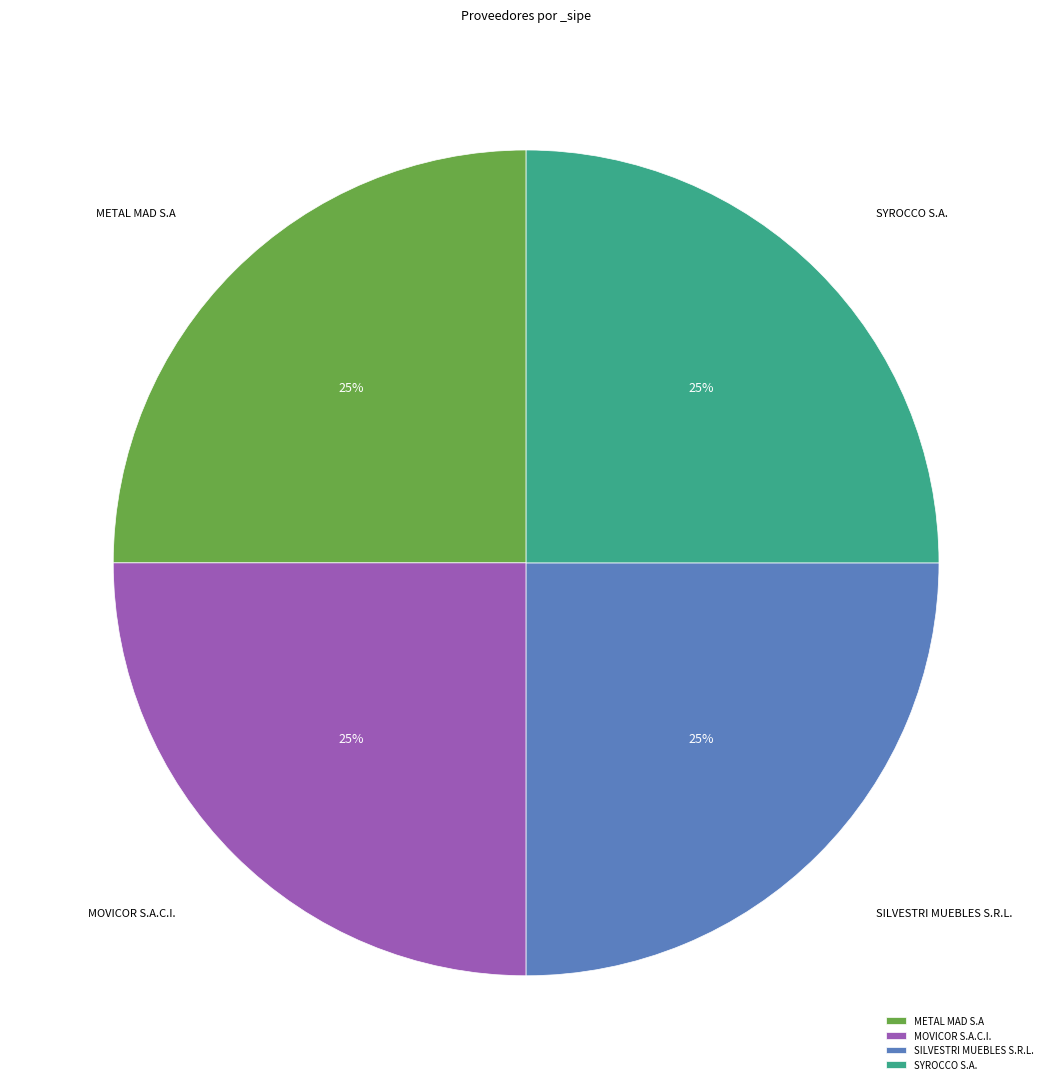

To the nearest percent, what is the difference between the largest and smallest slice percentages?

0%